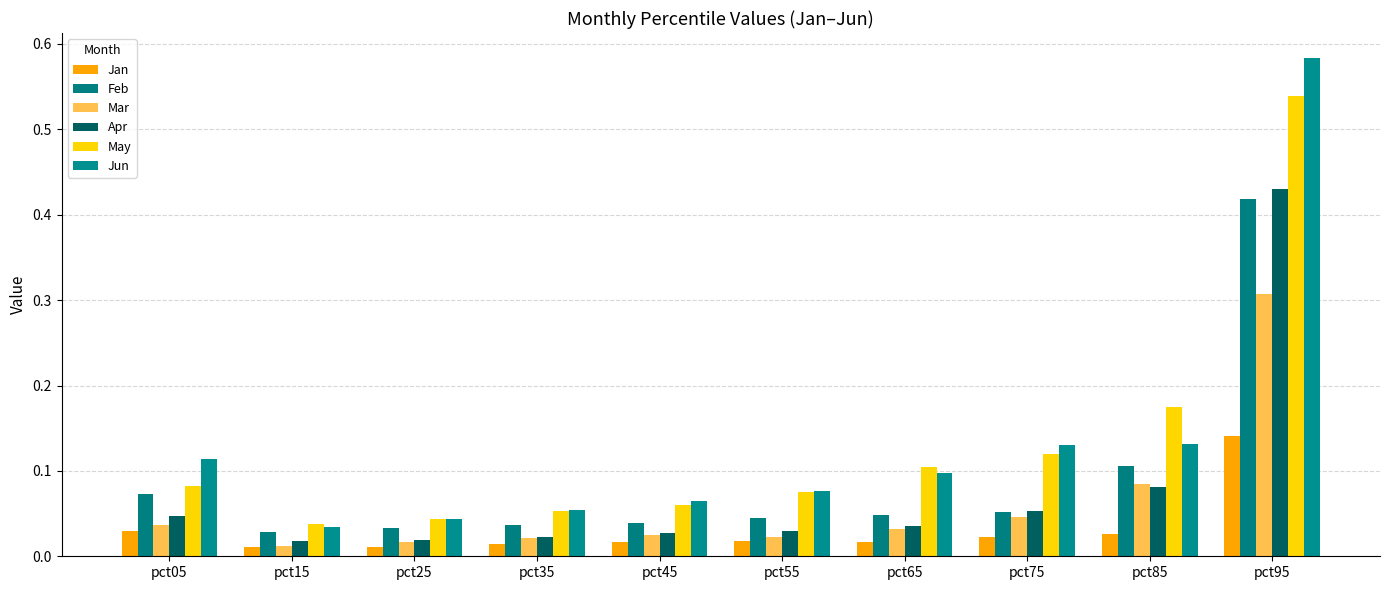

The value of May at pct65 is 0.0. True or false?

False